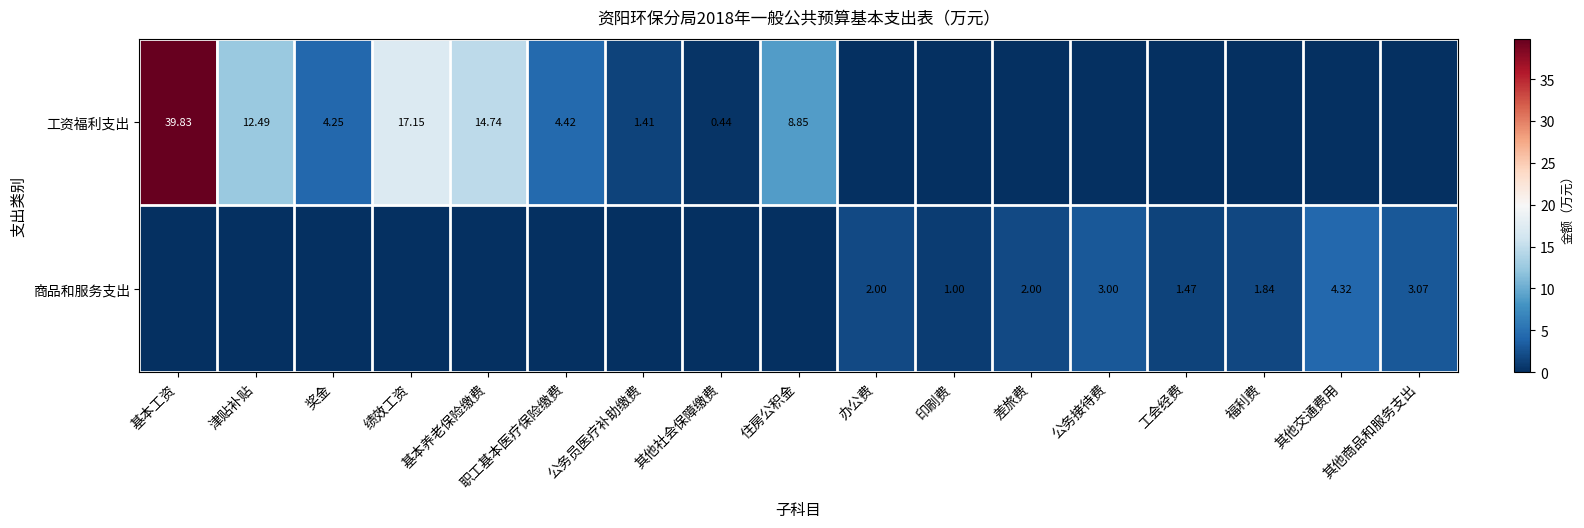

Which category has the lowest value across all series?

办公费